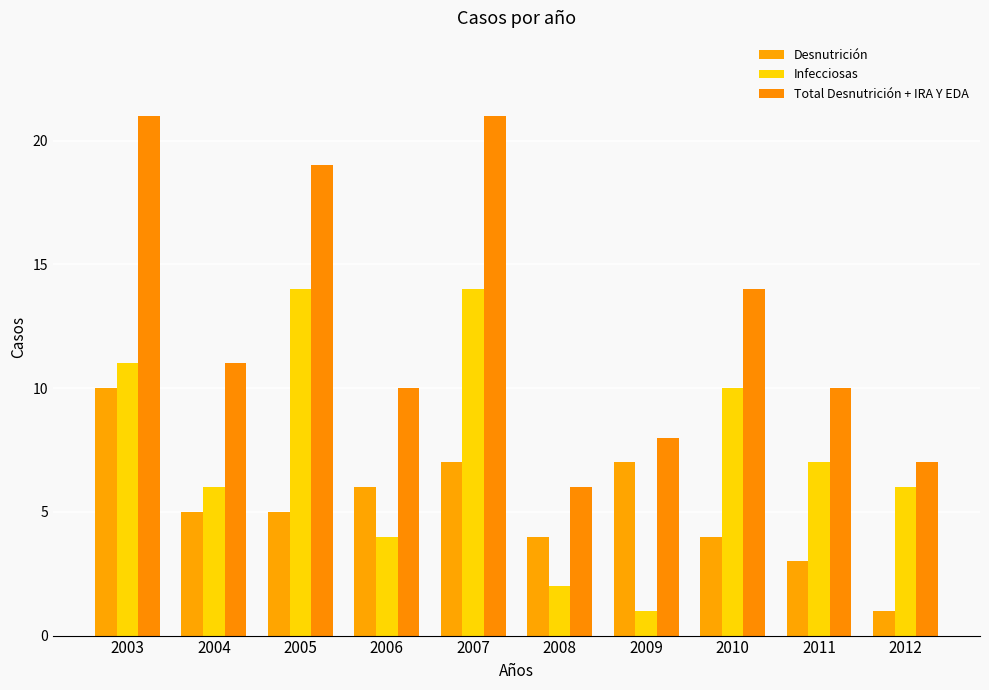

How many groups of bars are there?

10